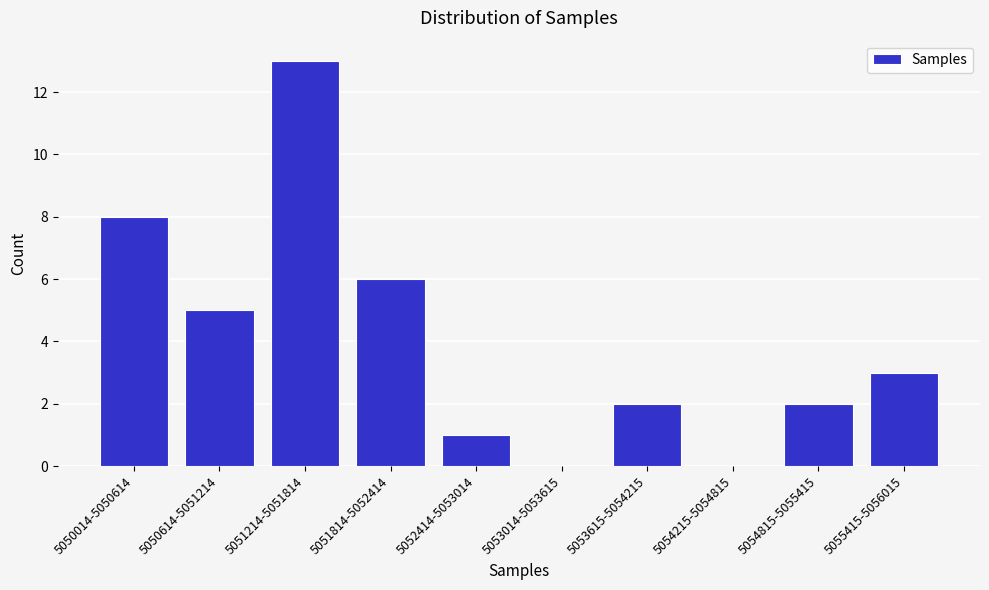

Reading left to right, list all the values displayed in this chart.

5050014-5050614=8	5050614-5051214=5	5051214-5051814=13	5051814-5052414=6	5052414-5053014=1	5053014-5053615=0	5053615-5054215=2	5054215-5054815=0	5054815-5055415=2	5055415-5056015=3